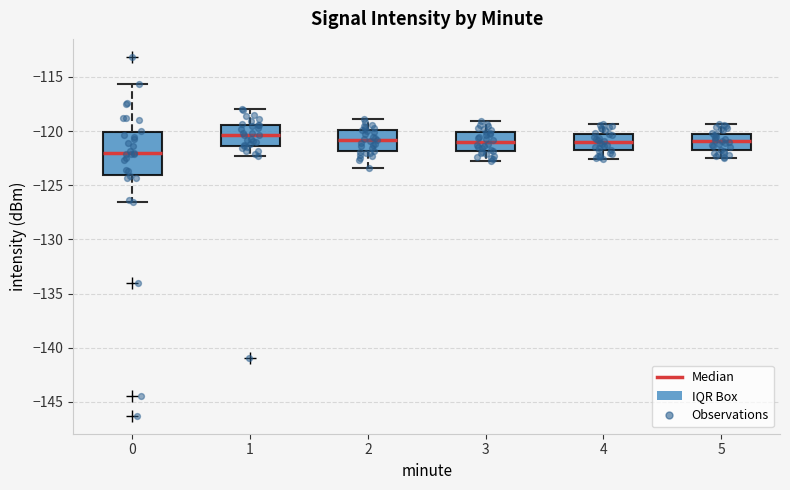

Where is the upper edge of the box at x = 4 on the y-axis? The values are not printed on the chart, so give them approximately, as read against the axis.

-120.0